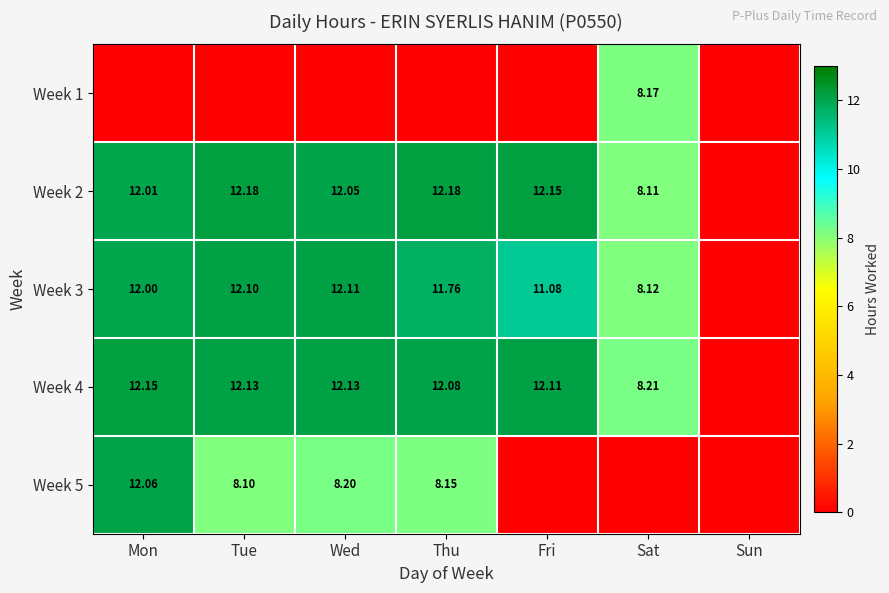

How many values in Week 5 are above zero?

4